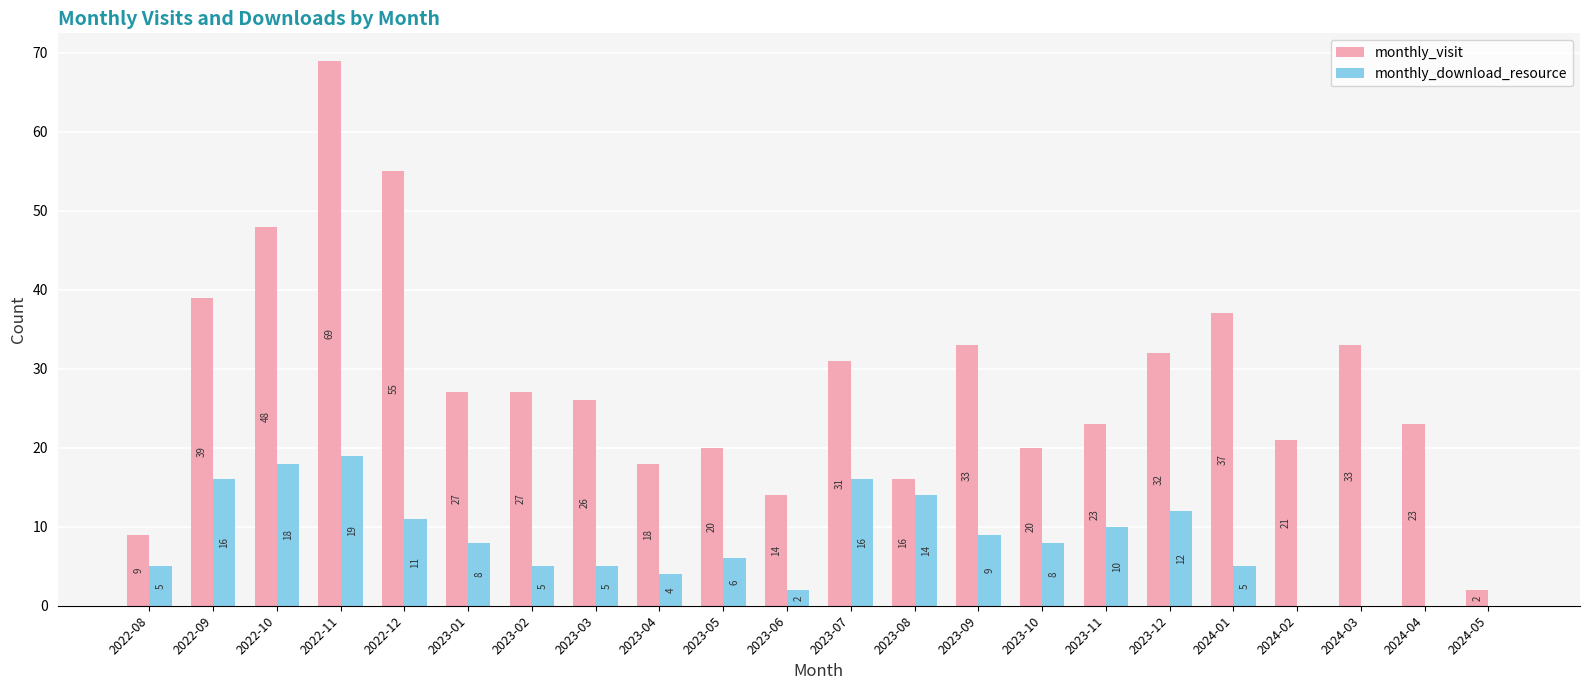

How many distinct data groups are displayed?

2